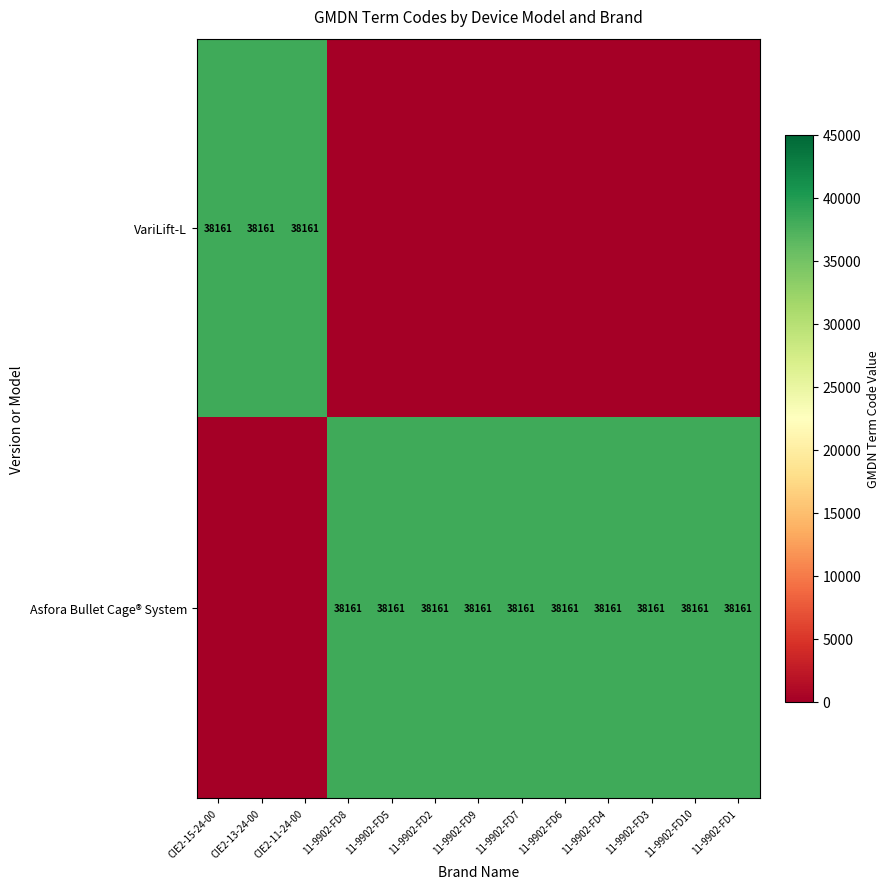

The Asfora Bullet Cage® System series shows 23037 at 11-9902-FD8. True or false?

False